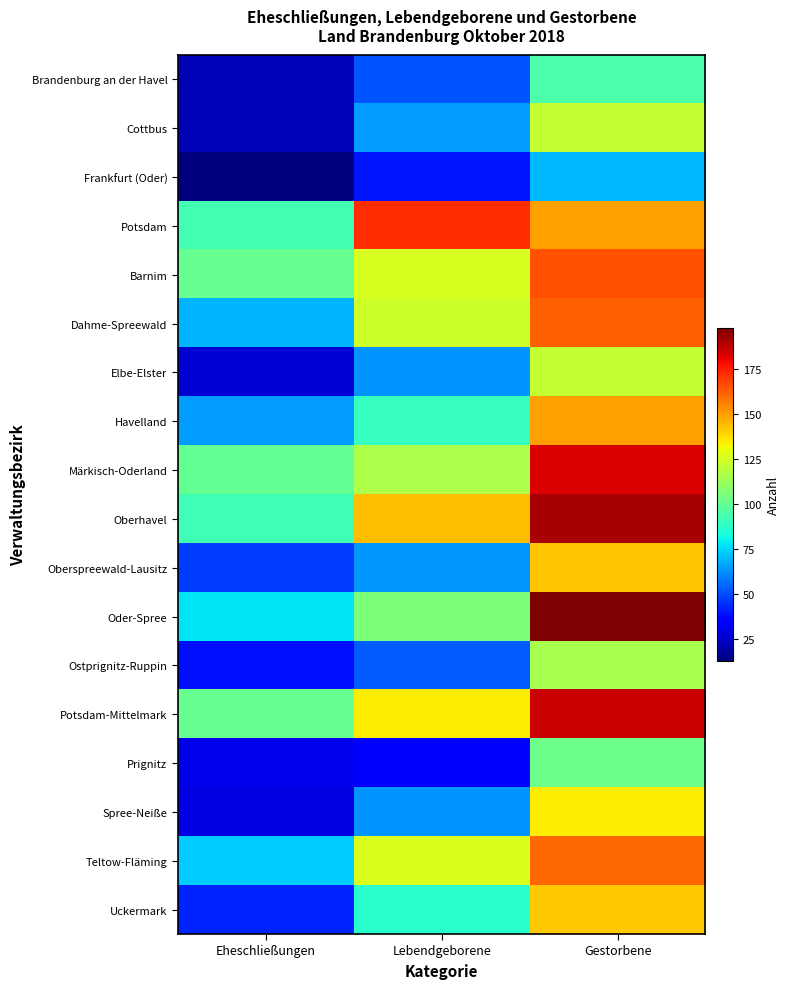

Between Eheschließungen and Lebendgeborene, which is larger?

Lebendgeborene